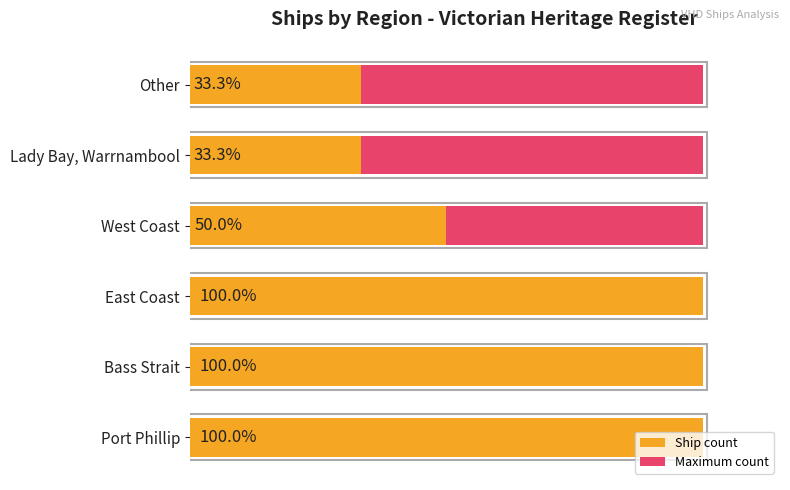

List the labels in order of Maximum count value, largest first.

0, 1, 2, 3, 4, 5